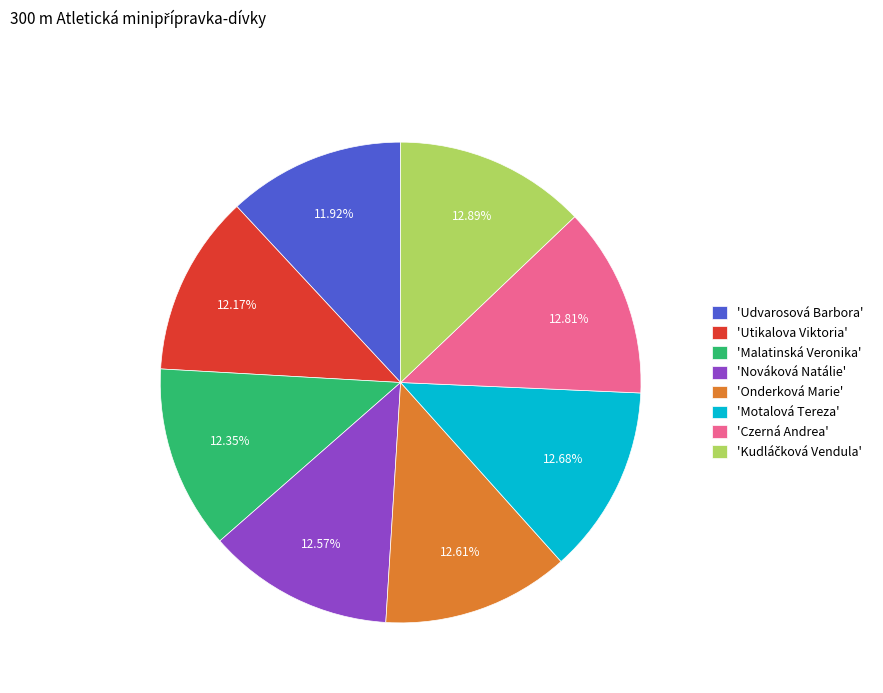

Approximately how many times larger is the value at 'Utikalova Viktoria' compared to 'Motalová Tereza'?

1.0